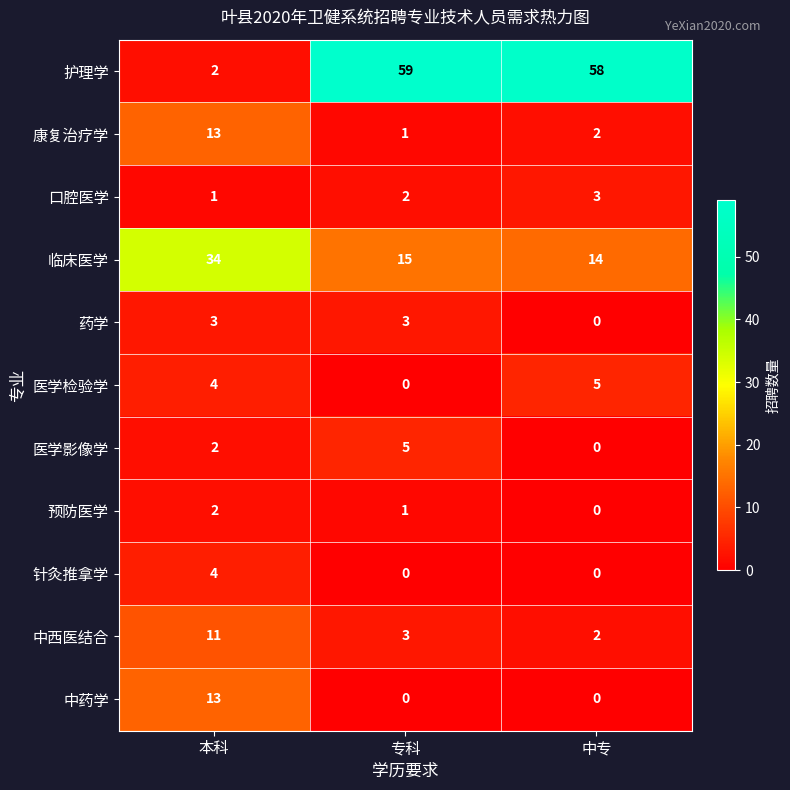

Which series has the largest total across all categories?

护理学